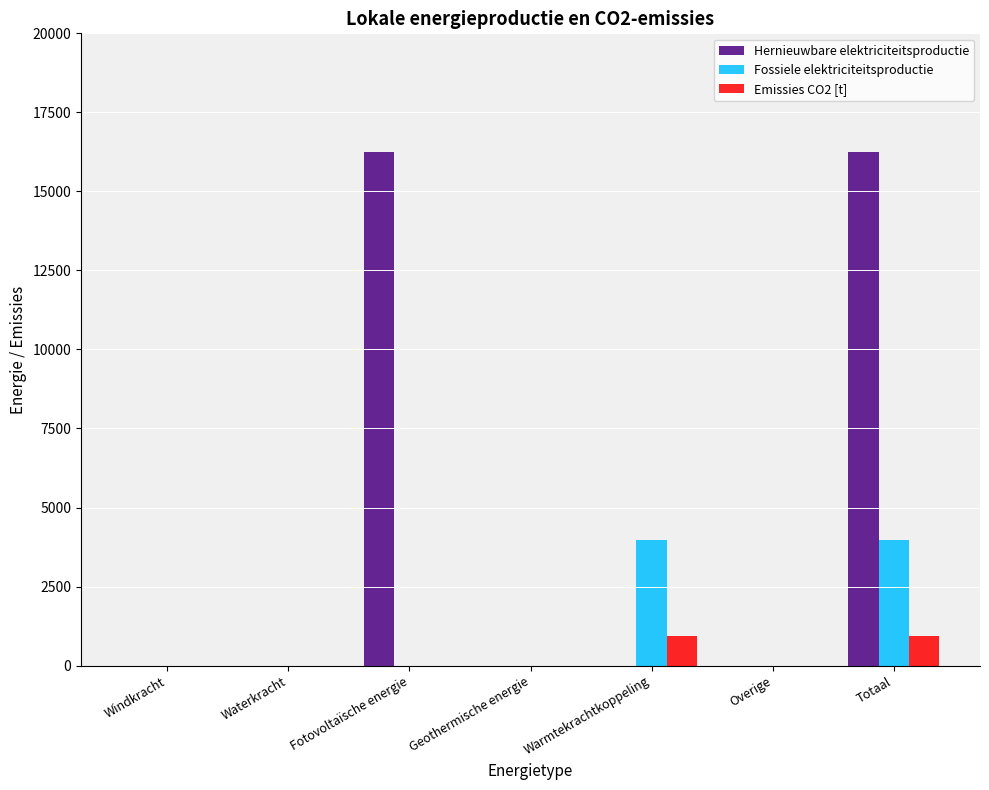

What is the maximum value shown in the chart?

16256.7